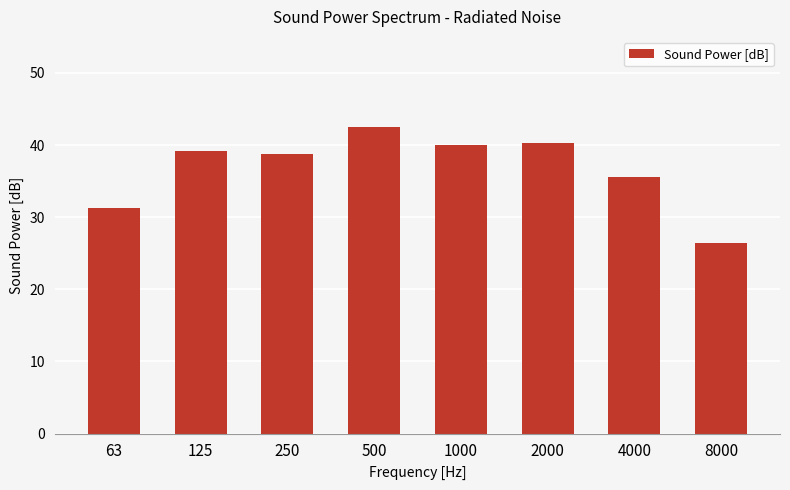

Approximately how many times larger is the value at 250 compared to 500?

0.9